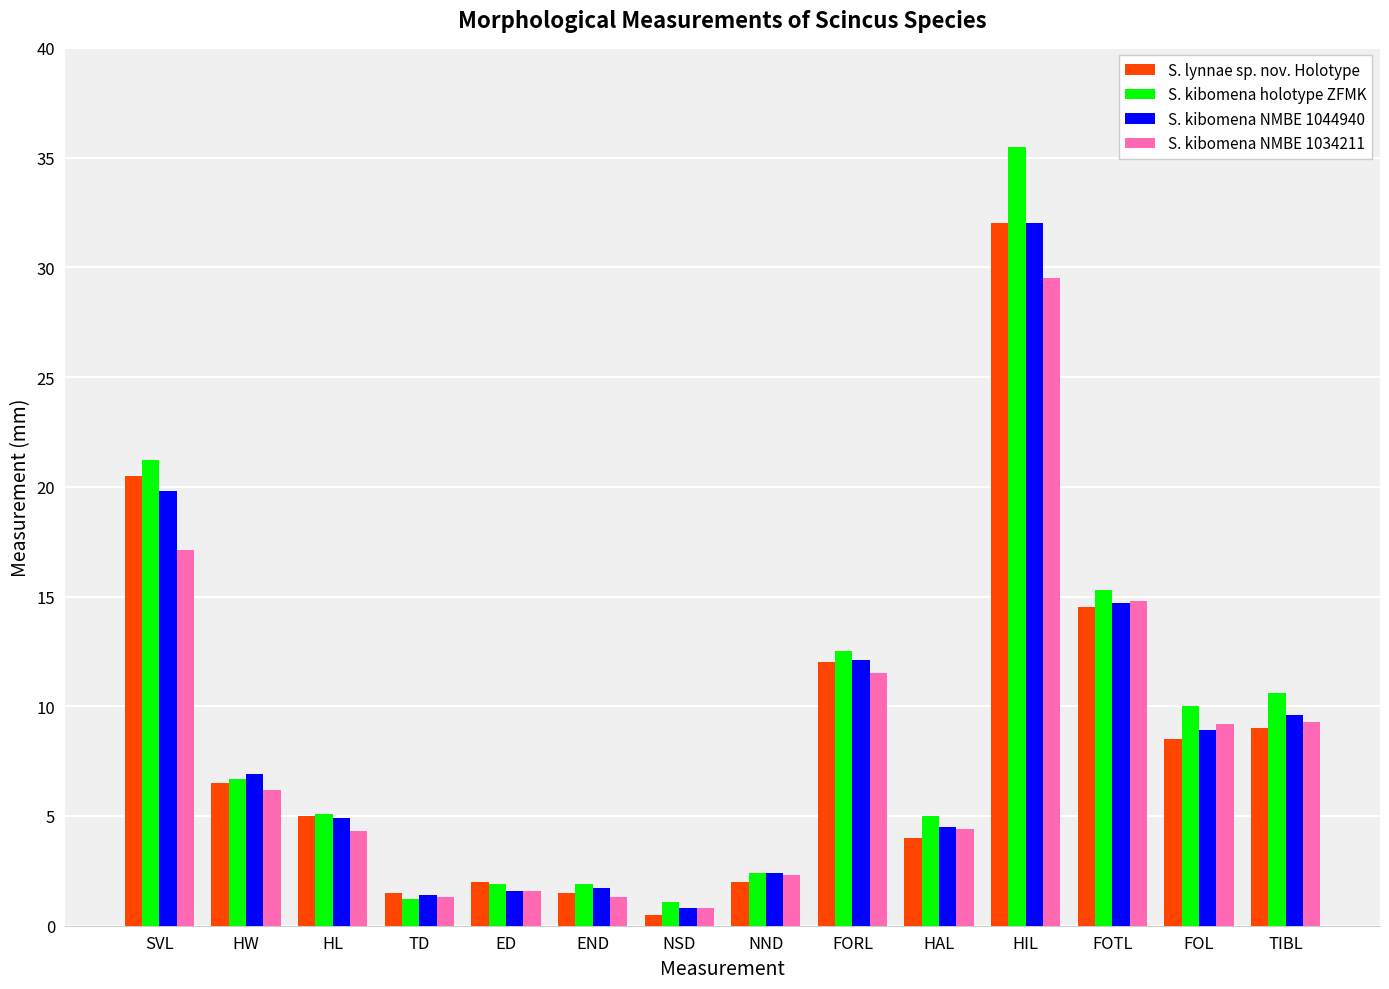

Which series has the widest spread of values?

S. kibomena holotype ZFMK